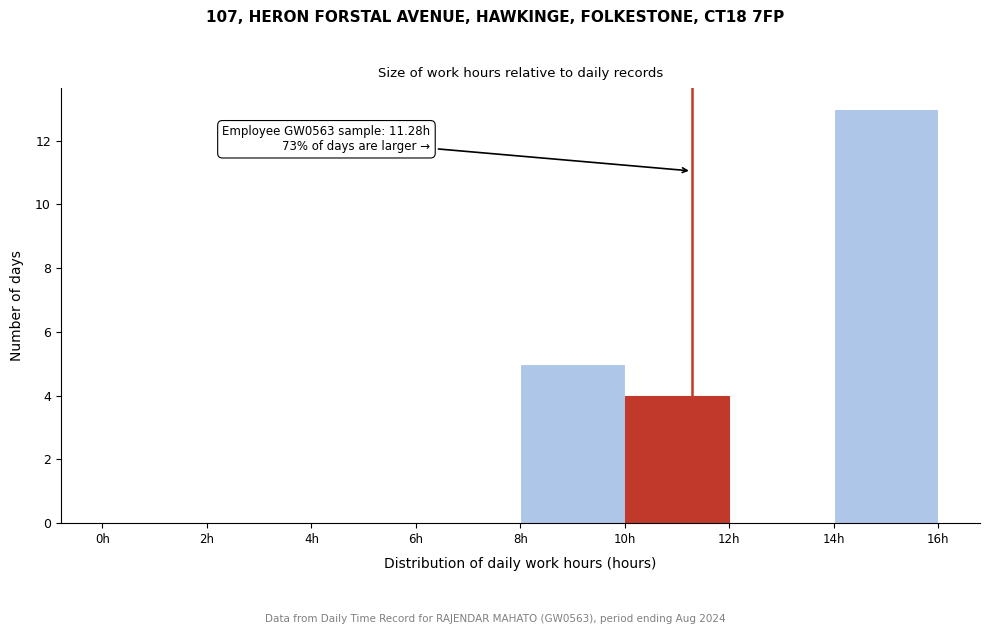

Which range on the x-axis has the tallest bar?

14 to 16